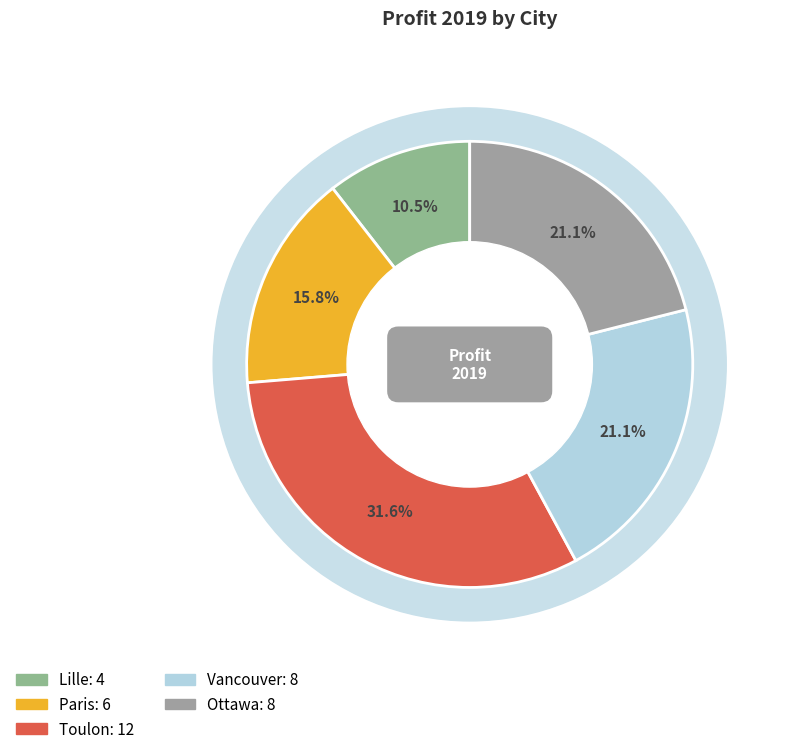

To the nearest percent, what portion does Lille represent?

11%